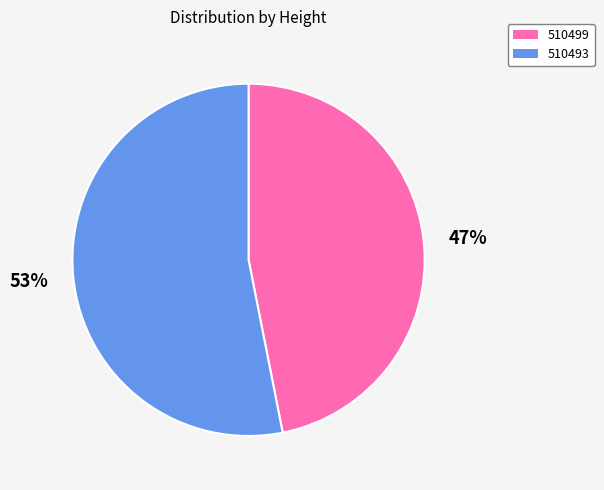

How many slices are in this pie chart?

2